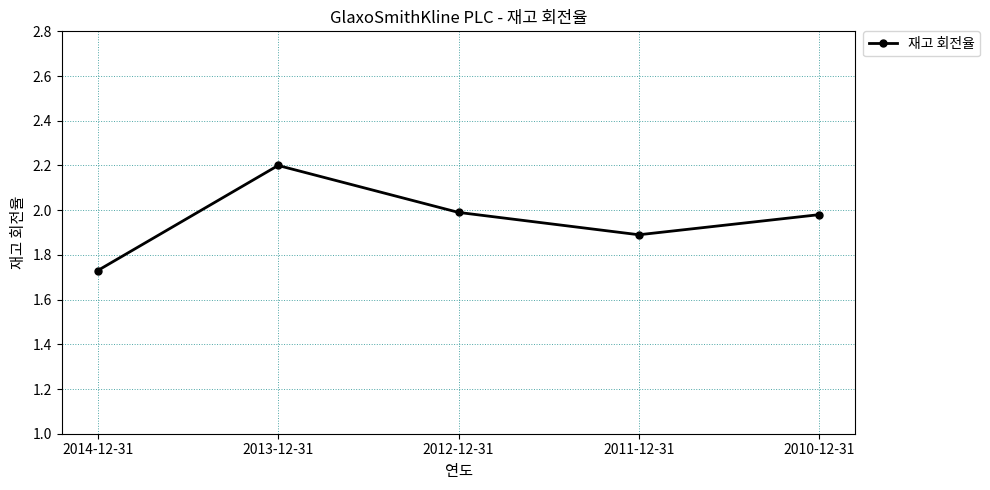

The chart shows a value of 2.5 at 2011-12-31. True or false?

False